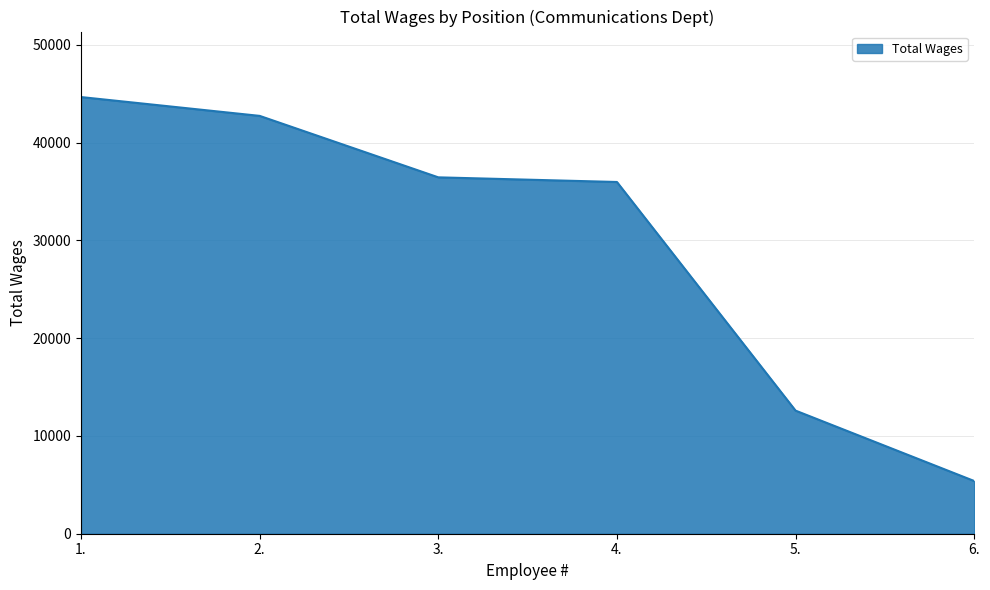

At which label does the data first exceed 36442?

1.